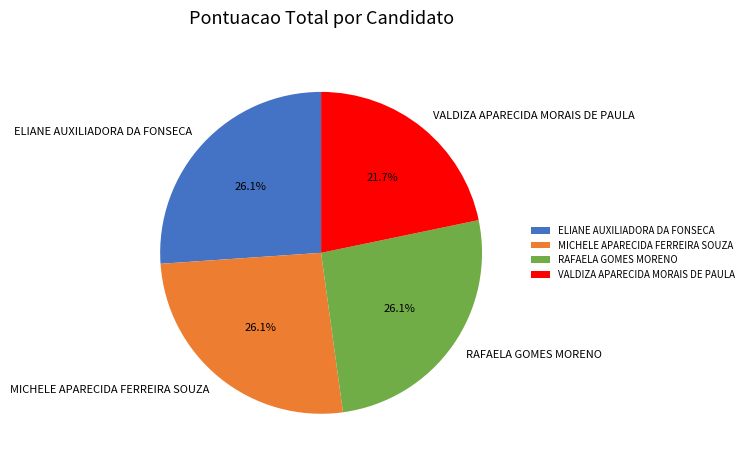

To the nearest percent, what percentage of the pie is RAFAELA GOMES MORENO?

26%